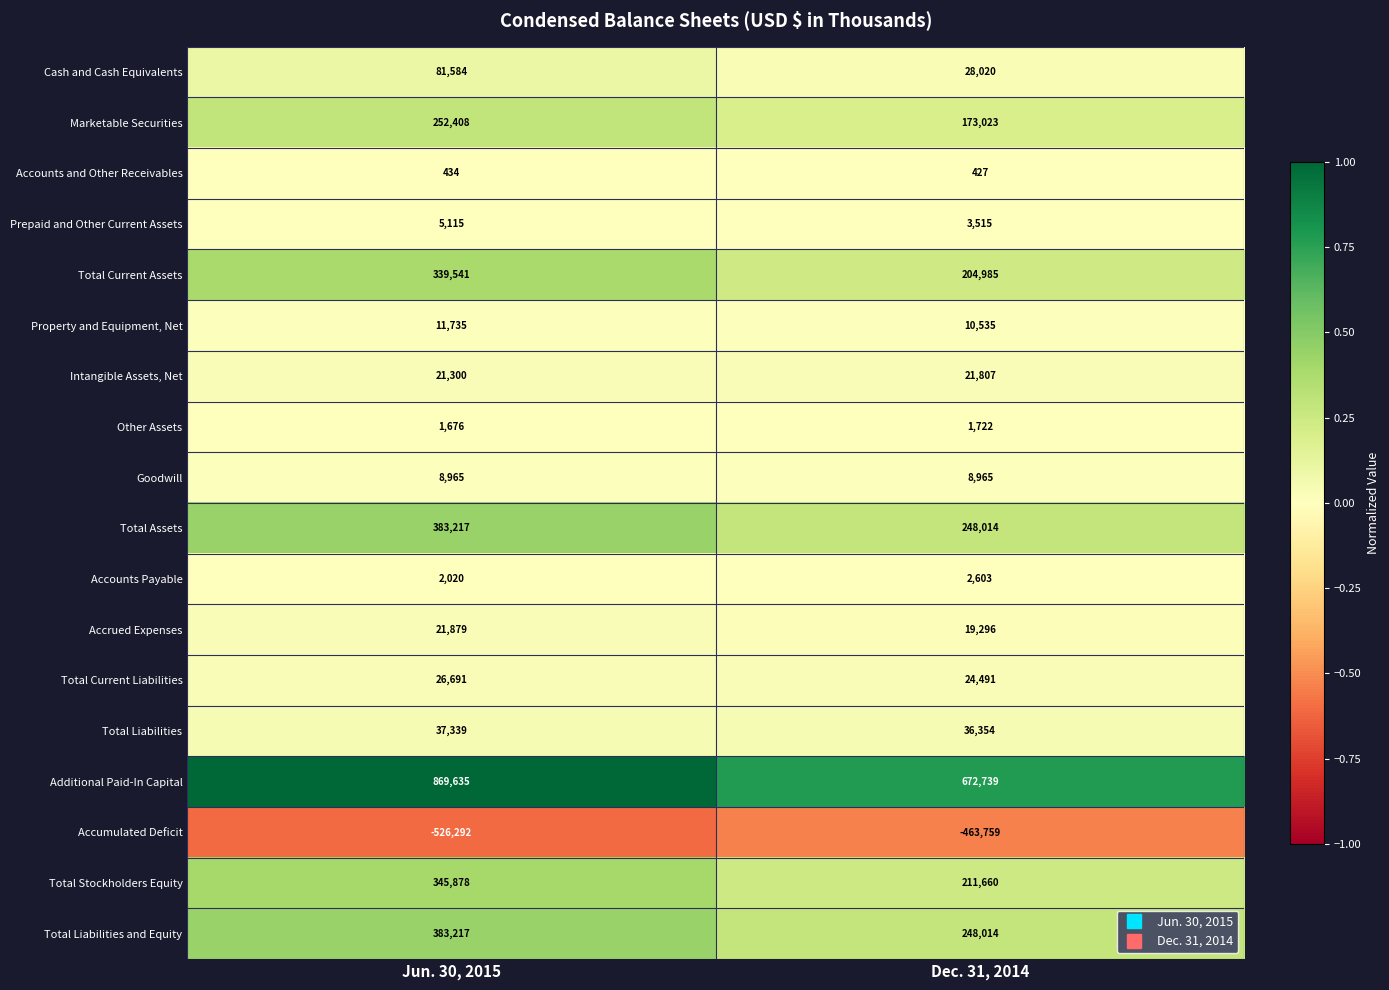

What is the difference between the Total Assets values at Jun. 30, 2015 and Dec. 31, 2014?

135203